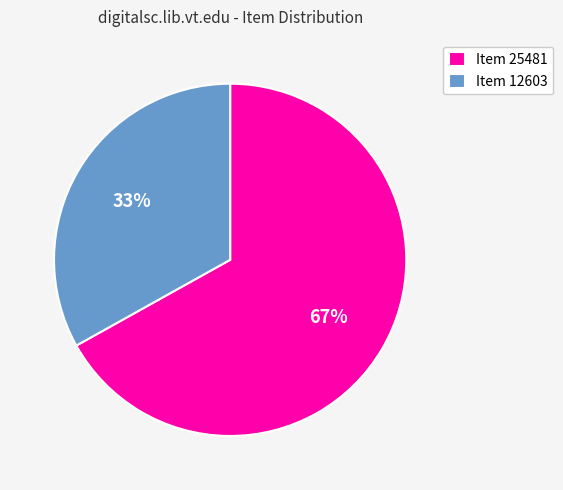

To the nearest percent, what is the average slice percentage?

50%